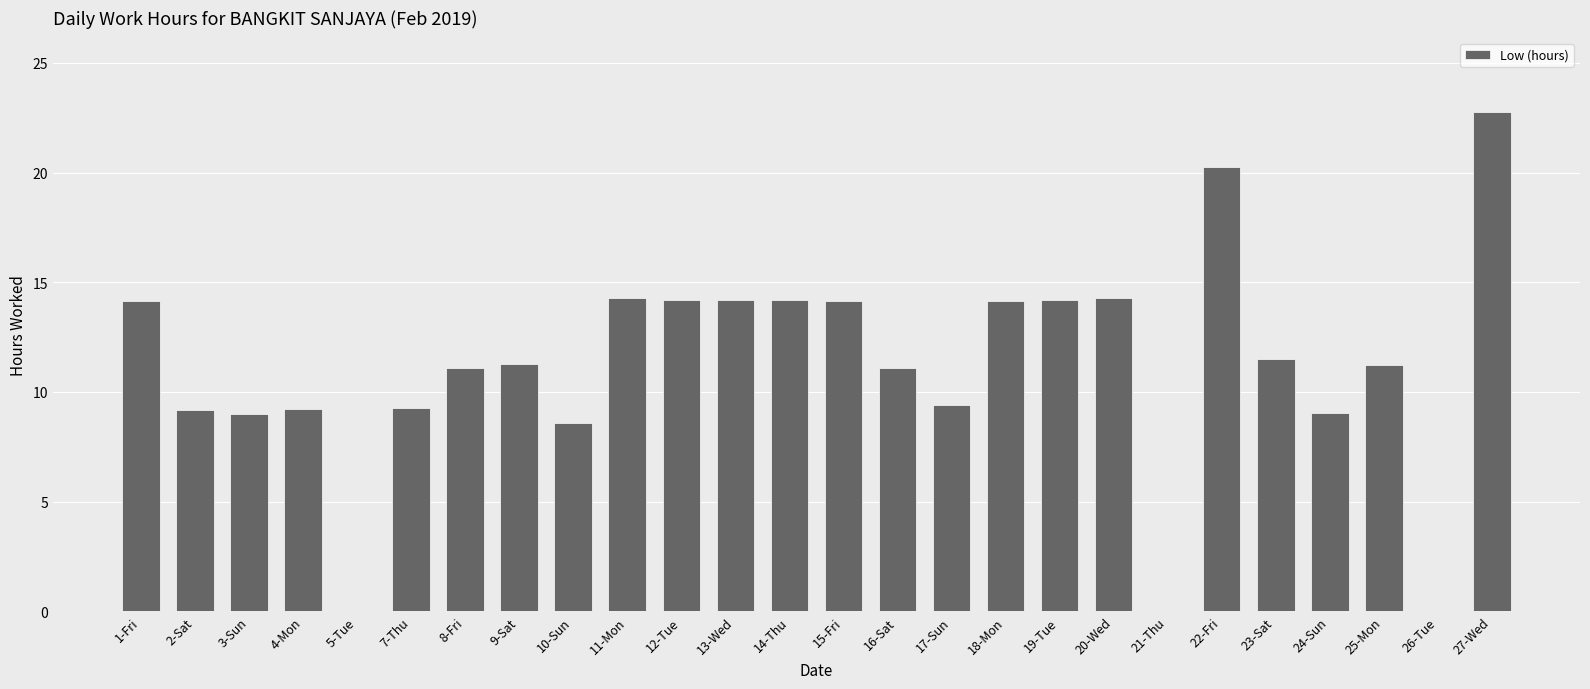

What is the maximum value shown in the chart?

22.7